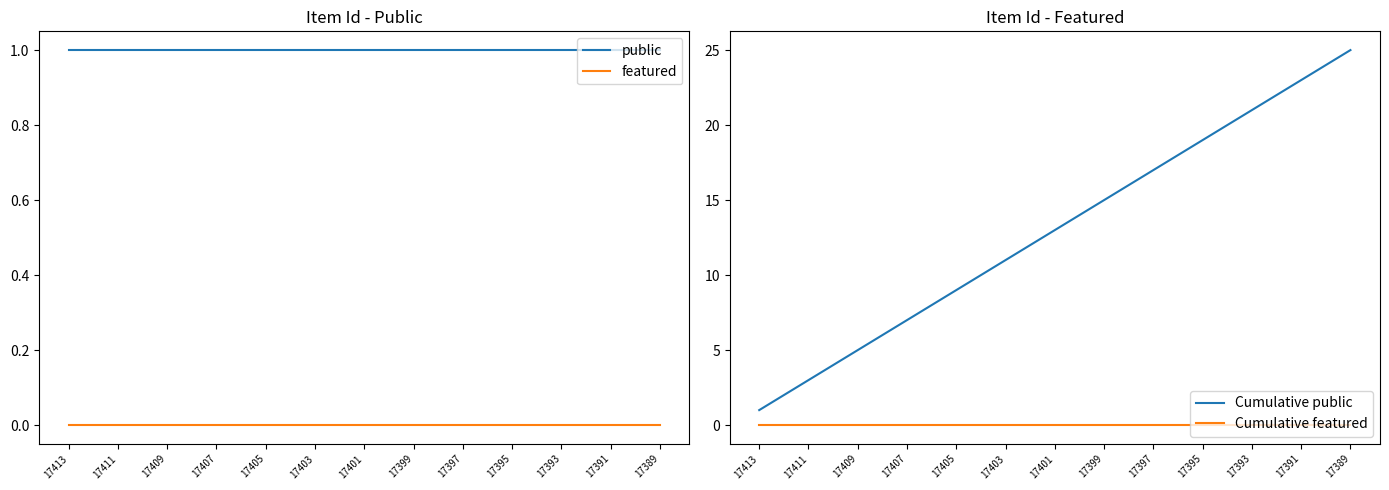

Reading right to left, what are all the values shown in this chart?

public: 1	1	1	1	1	1	1	1	1	1	1	1	1	1	1	1	1	1	1	1	1	1	1	1	1
featured: 0	0	0	0	0	0	0	0	0	0	0	0	0	0	0	0	0	0	0	0	0	0	0	0	0
Cumulative public: 25	24	23	22	21	20	19	18	17	16	15	14	13	12	11	10	9	8	7	6	5	4	3	2	1
Cumulative featured: 0	0	0	0	0	0	0	0	0	0	0	0	0	0	0	0	0	0	0	0	0	0	0	0	0